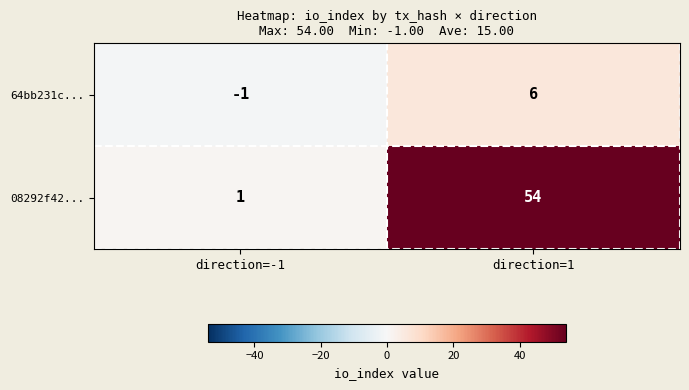

How many data points does each series have?

2